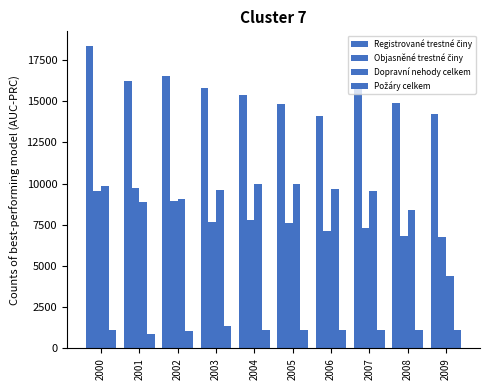

What is the difference between the Registrované trestné činy values at 2009 and 2006?

143